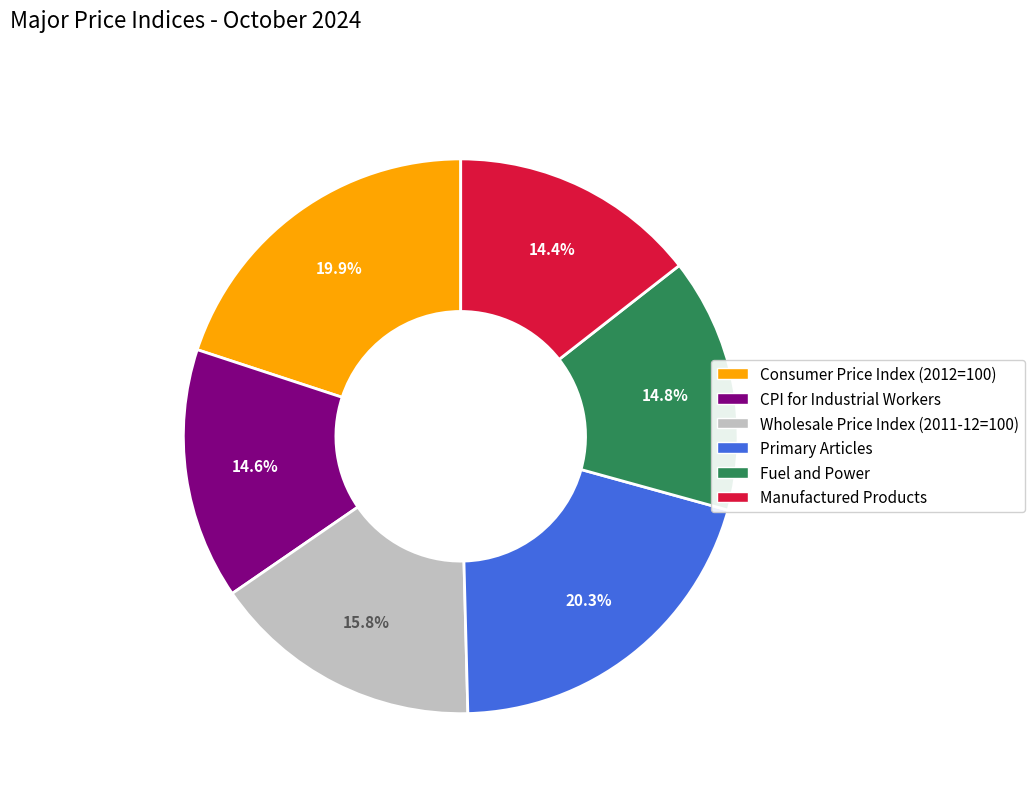

Count the number of slices in the pie.

6